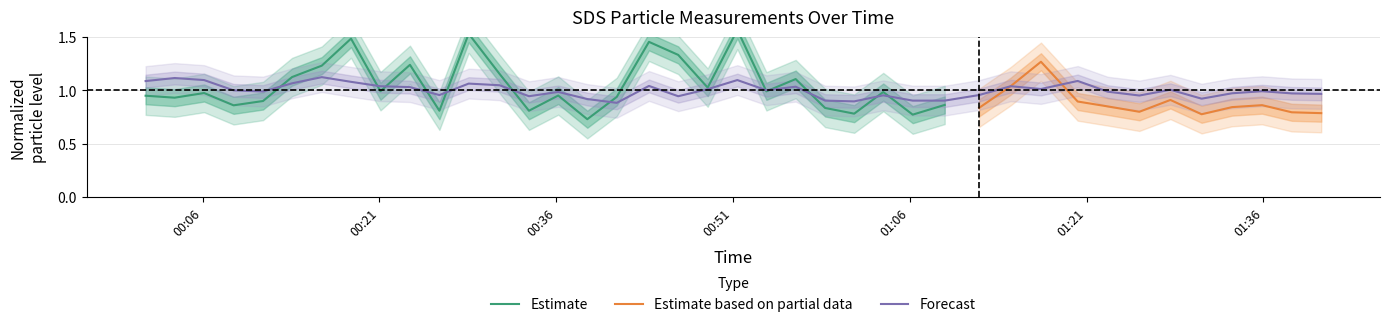

Reading left to right, what are all the values shown in this chart?

2022/10/18 00:01:09=1.1	2022/10/18 00:03:37=1.1	2022/10/18 00:06:07=1.1	2022/10/18 00:08:37=1.0	2022/10/18 00:11:07=1.0	2022/10/18 00:13:35=1.1	2022/10/18 00:16:06=1.1	2022/10/18 00:18:35=1.1	2022/10/18 00:21:05=1.0	2022/10/18 00:23:35=1.0	2022/10/18 00:26:05=1.0	2022/10/18 00:28:34=1.1	2022/10/18 00:31:11=1.0	2022/10/18 00:33:41=0.9	2022/10/18 00:36:10=1.0	2022/10/18 00:38:38=0.9	2022/10/18 00:41:08=0.9	2022/10/18 00:43:52=1.0	2022/10/18 00:46:21=0.9	2022/10/18 00:48:51=1.0	2022/10/18 00:51:22=1.1	2022/10/18 00:53:50=1.0	2022/10/18 00:56:19=1.0	2022/10/18 00:58:49=0.9	2022/10/18 01:01:17=0.9	2022/10/18 01:03:45=1.0	2022/10/18 01:06:15=0.9	2022/10/18 01:08:58=0.9	2022/10/18 01:11:53=1.0	2022/10/18 01:14:34=1.0	2022/10/18 01:17:08=1.0	2022/10/18 01:20:15=1.1	2022/10/18 01:22:48=1.0	2022/10/18 01:25:29=1.0	2022/10/18 01:28:07=1.0	2022/10/18 01:30:46=0.9	2022/10/18 01:33:21=1.0	2022/10/18 01:35:54=1.0	2022/10/18 01:38:25=1.0	2022/10/18 01:40:55=1.0